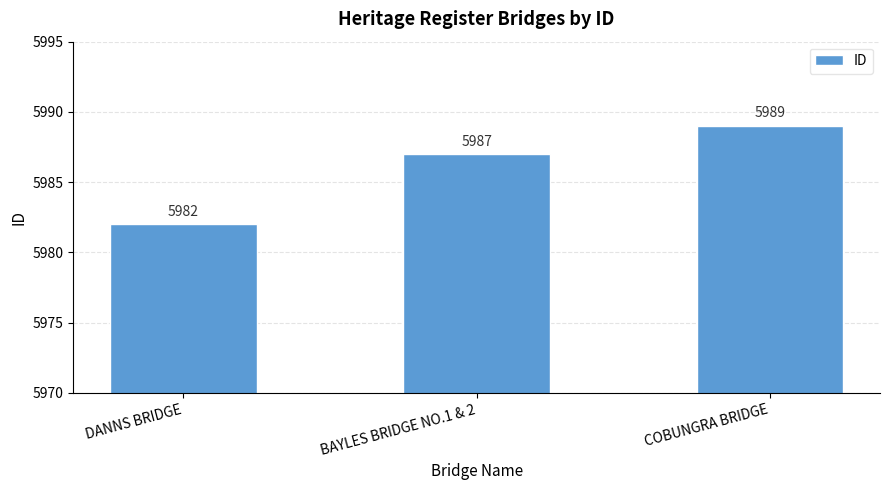

Does the chart contain stacked bars?

No